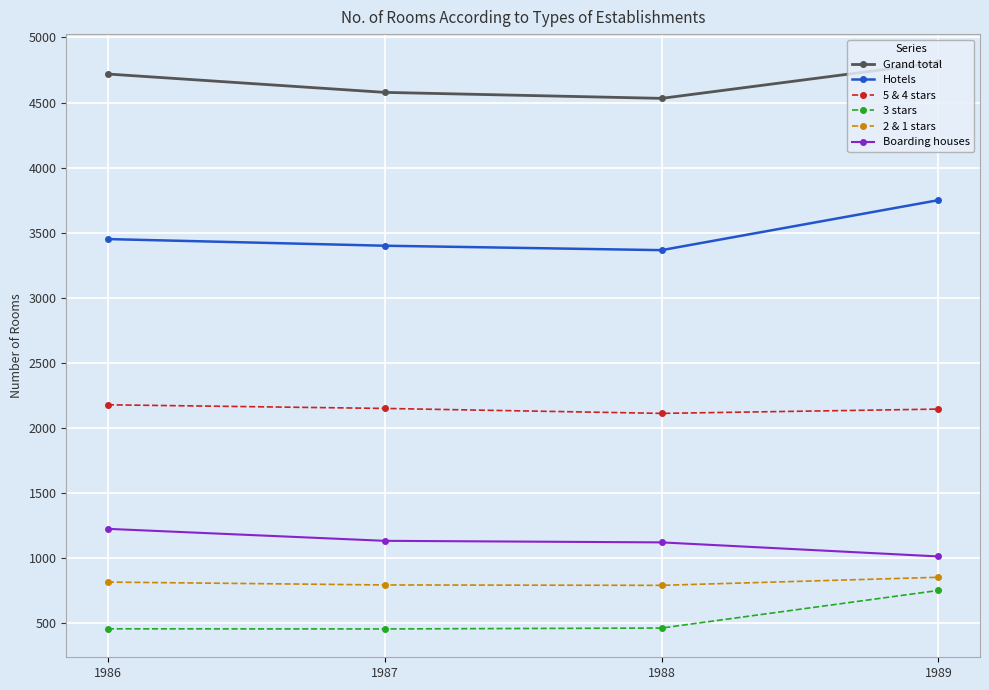

How many lines are shown in the chart?

6